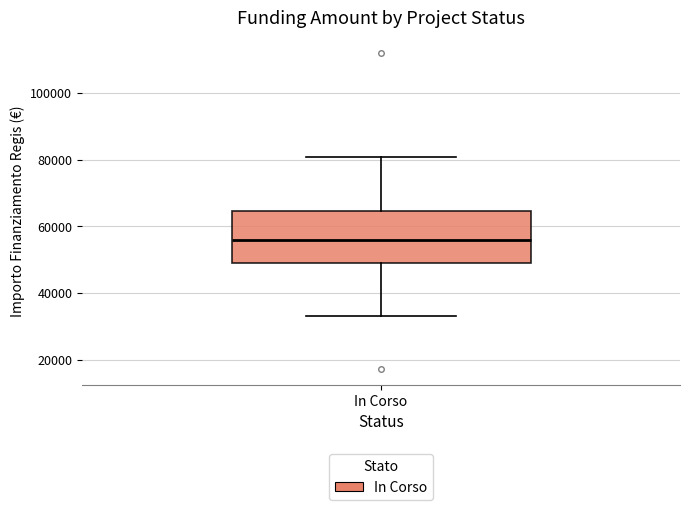

Transcribe this box plot: give where the median line is, the range the box spans, and where the two whiskers end, as read against the y-axis. The values are not printed on the chart, so give them approximately, as read against the axis.

median 56000, box 50000 to 64000, whiskers 32000 to 80000